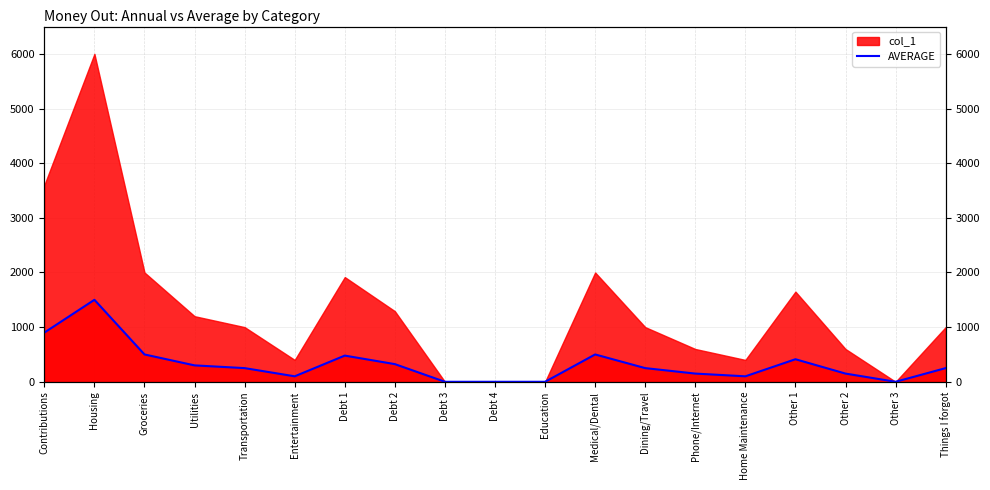

Between Transportation and Groceries, which is larger?

Groceries